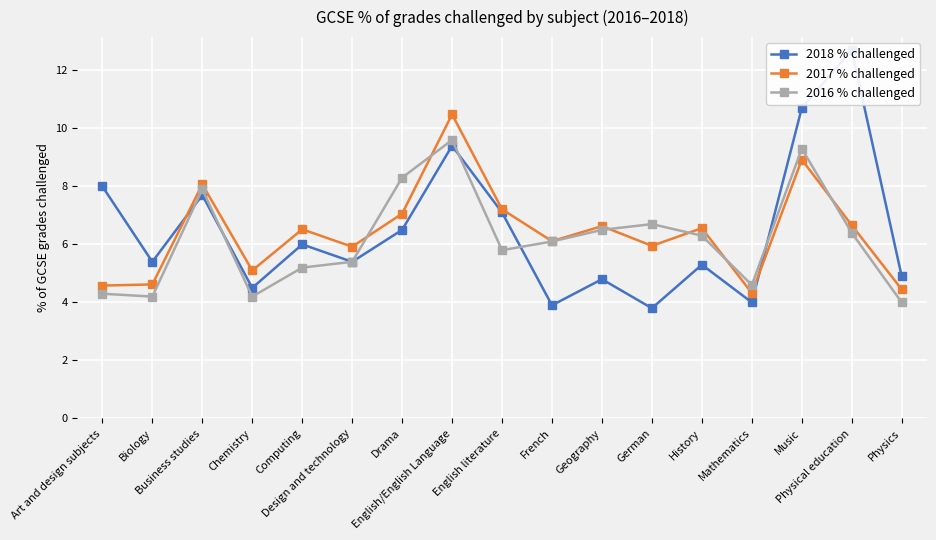

Which series has the largest total across all categories?

2018 % challenged